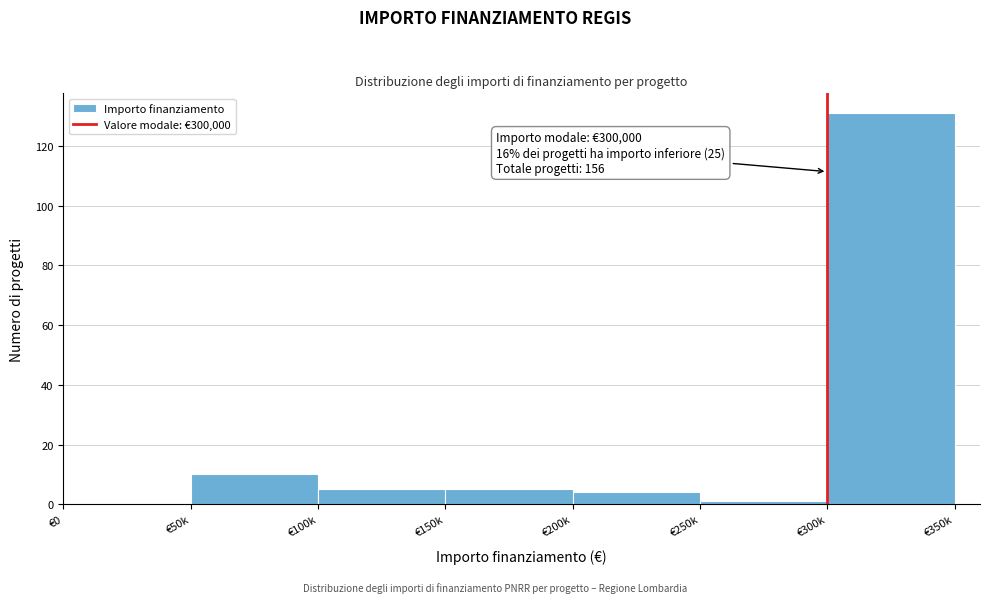

Reading left to right, list all the values displayed in this chart.

€0=0	€50k=10	€100k=5	€150k=5	€200k=4	€250k=1	€300k=131